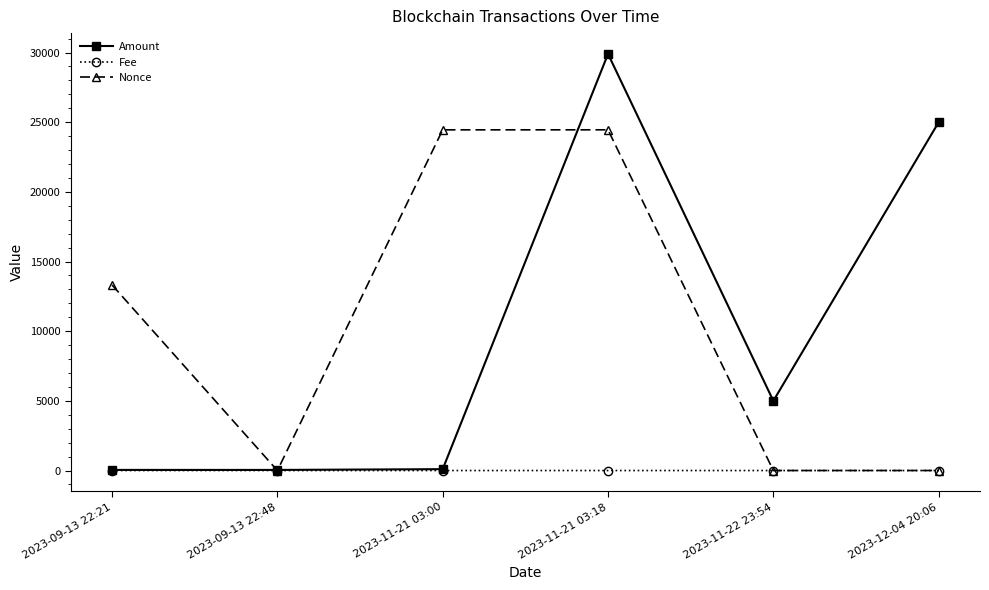

Does the chart display data point markers on the line(s)?

Yes